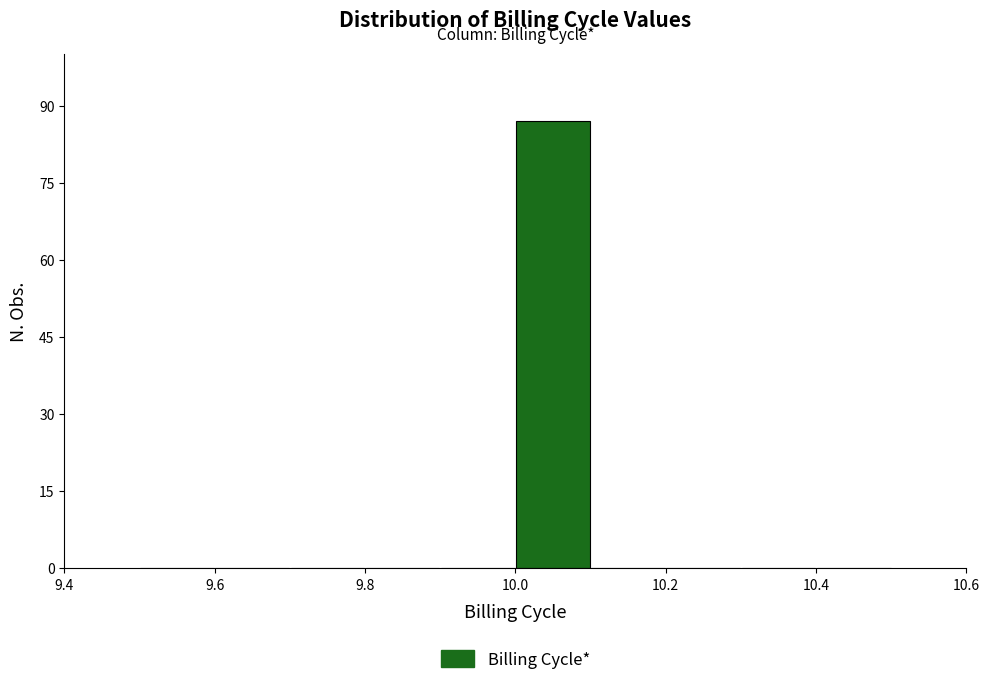

What is the height of the bar covering 10.0 to 10.1 on the x-axis? The values are not printed on the chart, so give them approximately, as read against the axis.

88